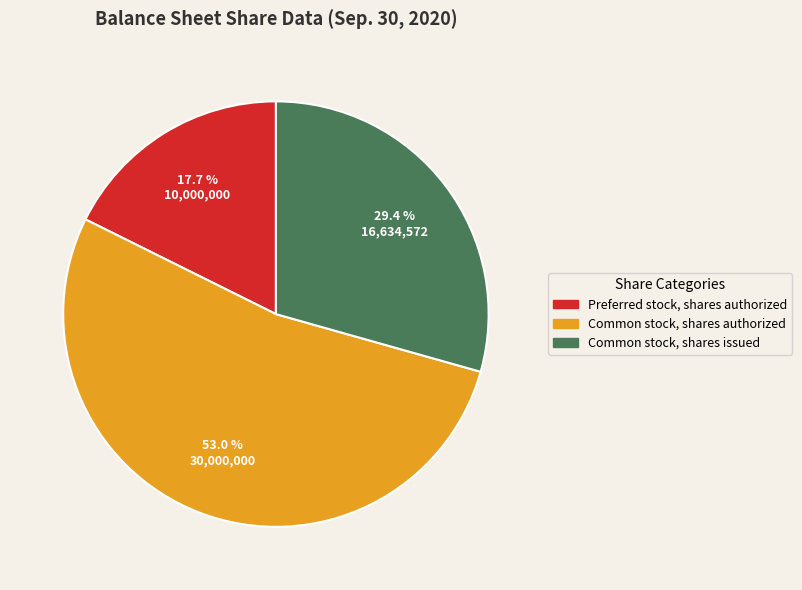

How many slices are in this pie chart?

3